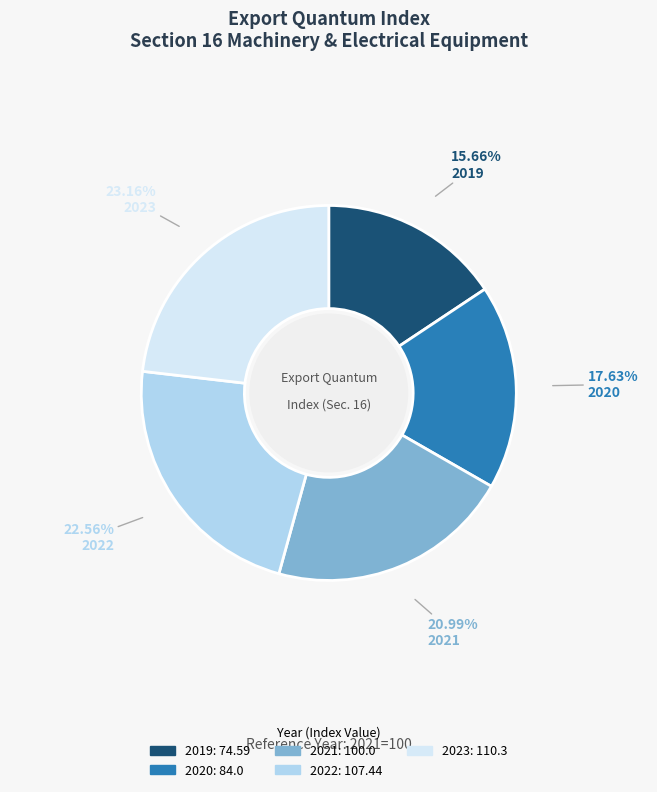

The 2021 slice represents 26% of the pie. True or false?

False